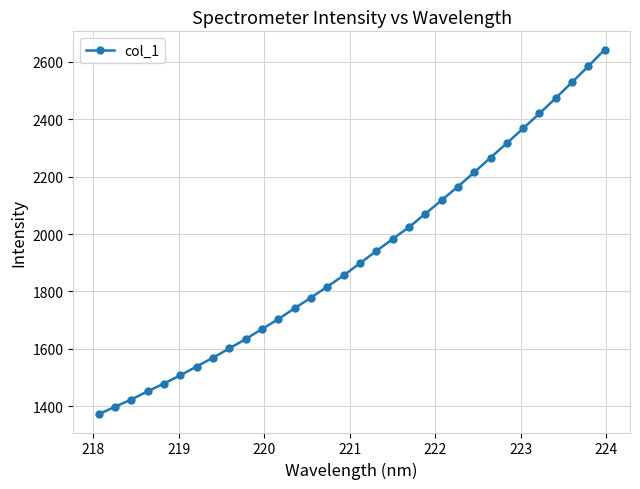

What is the value of the 25th point from the left?

2266.3